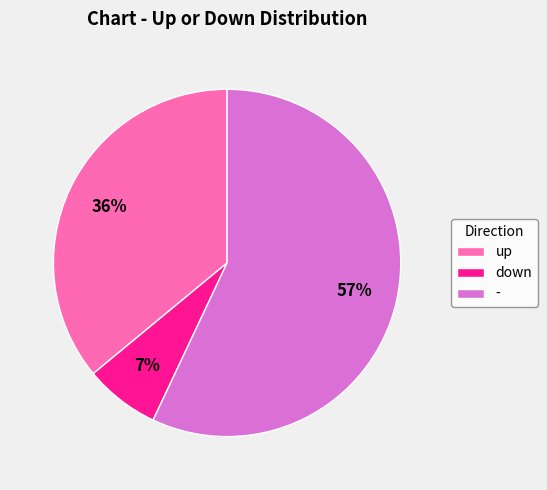

Which has a higher value, - or down?

-